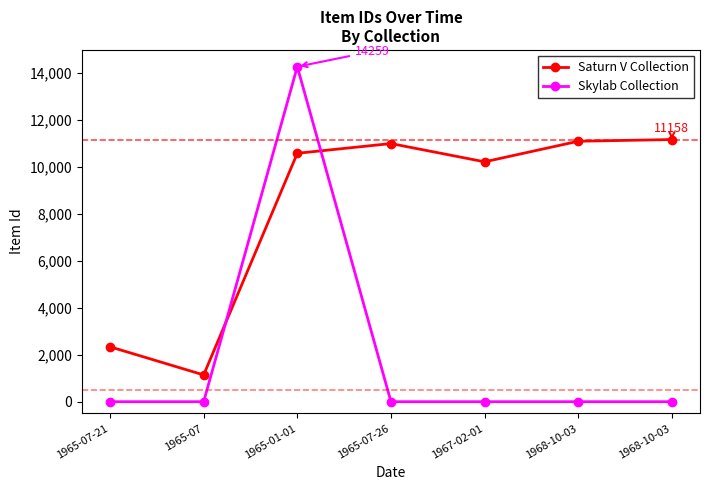

What is the total value across all series at 1965-01-01?

24832